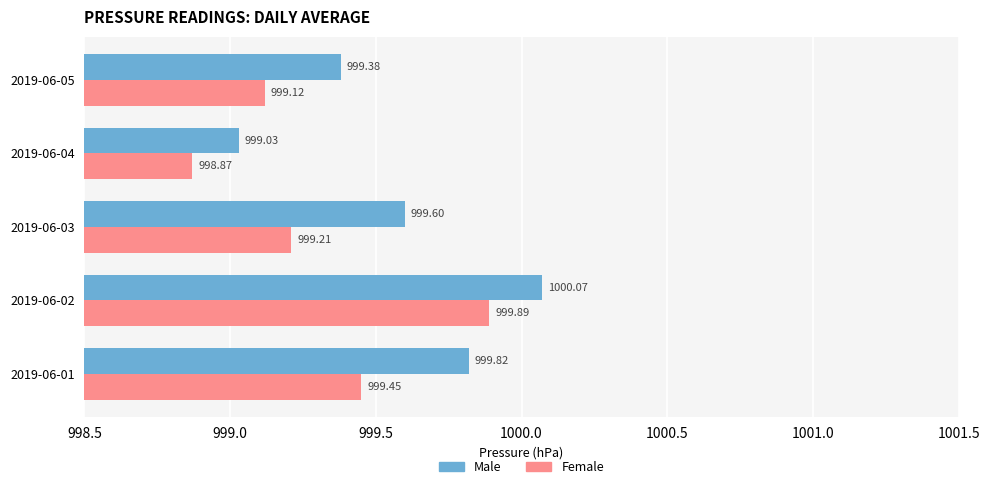

What is the sum of the Male values at 2019-06-03 and 2019-06-01?

1999.4